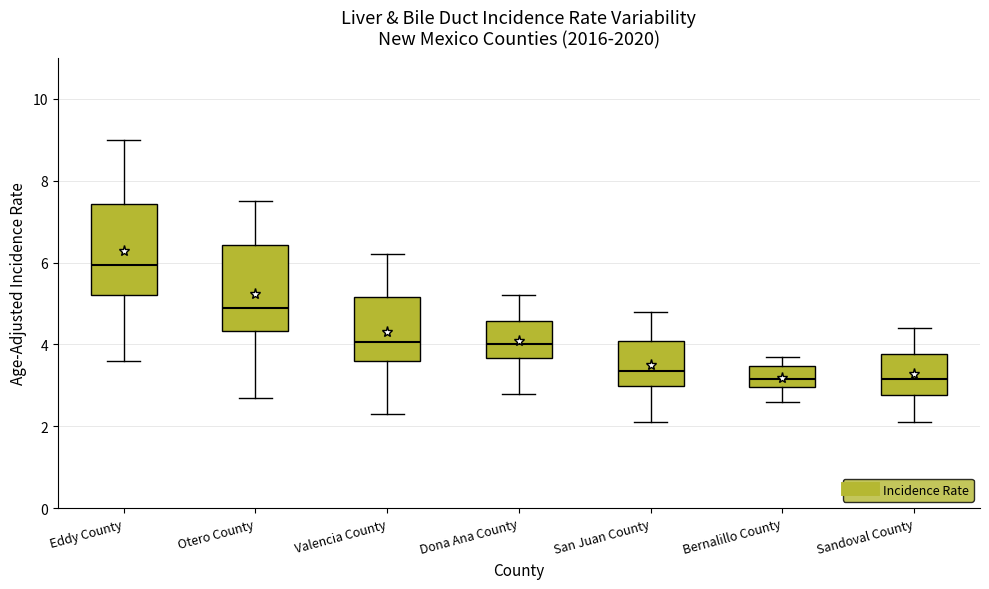

Where is the upper edge of the box for Eddy County on the y-axis? The values are not printed on the chart, so give them approximately, as read against the axis.

7.4